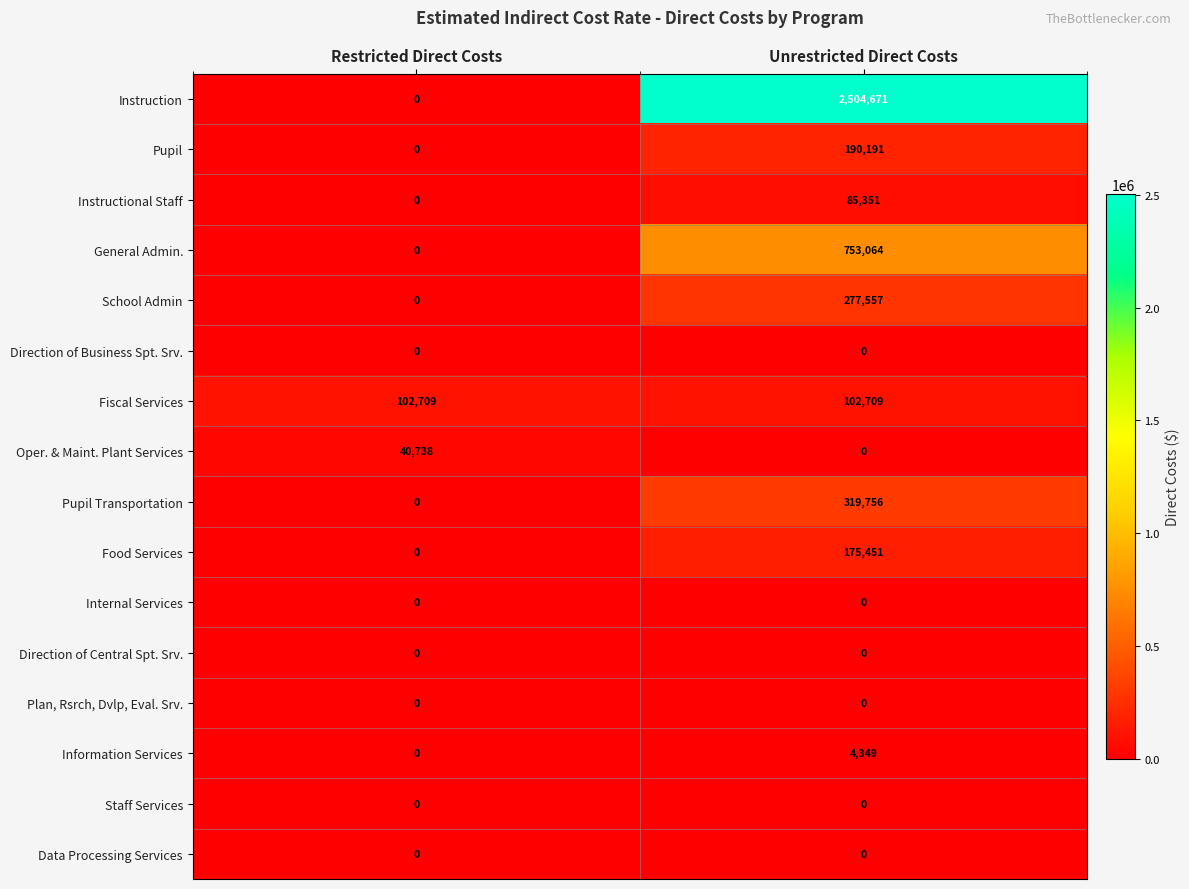

What is the difference between the highest and lowest values at Restricted Direct Costs?

102709